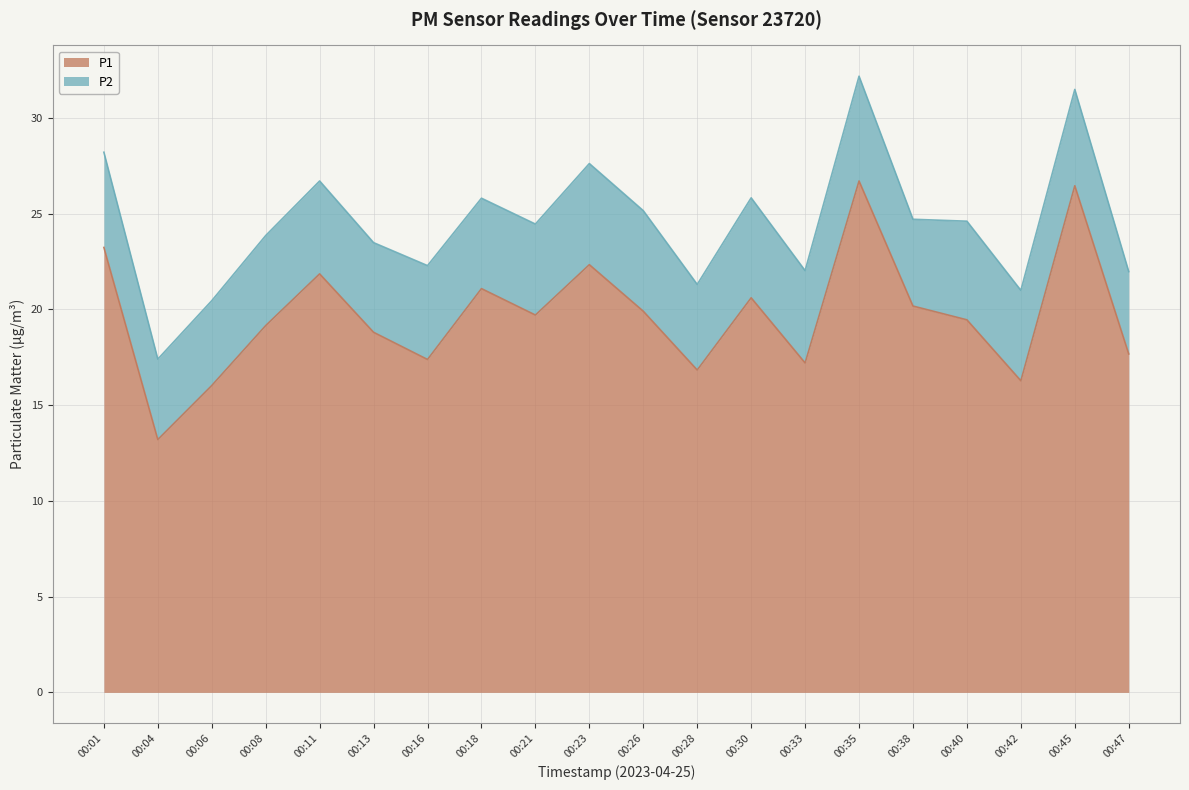

The chart shows a value of 7.5 at 00:21. True or false?

False